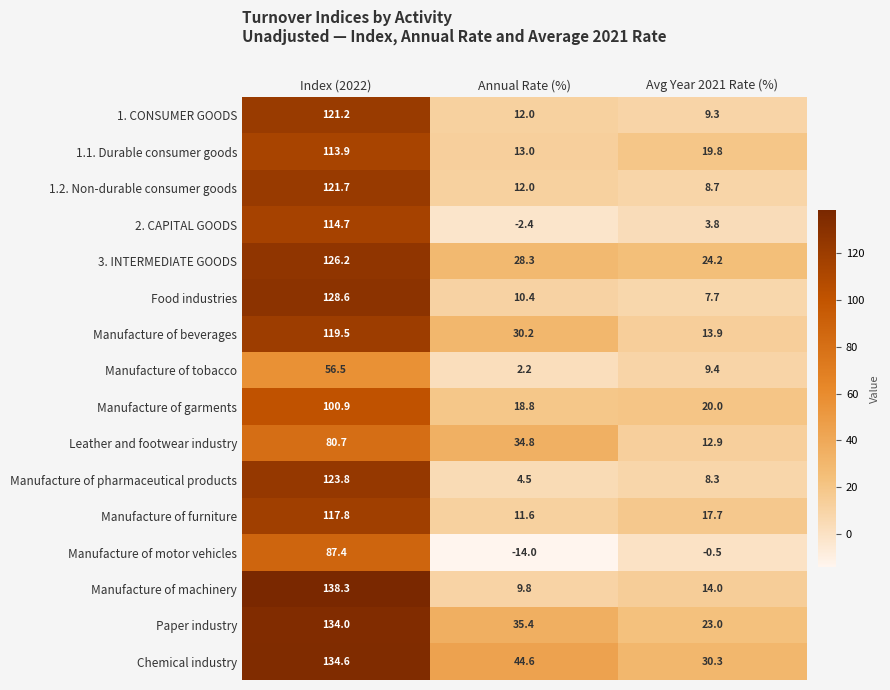

Between Index (2022) and Avg Year 2021 Rate (%), which series saw the biggest shift?

Manufacture of machinery